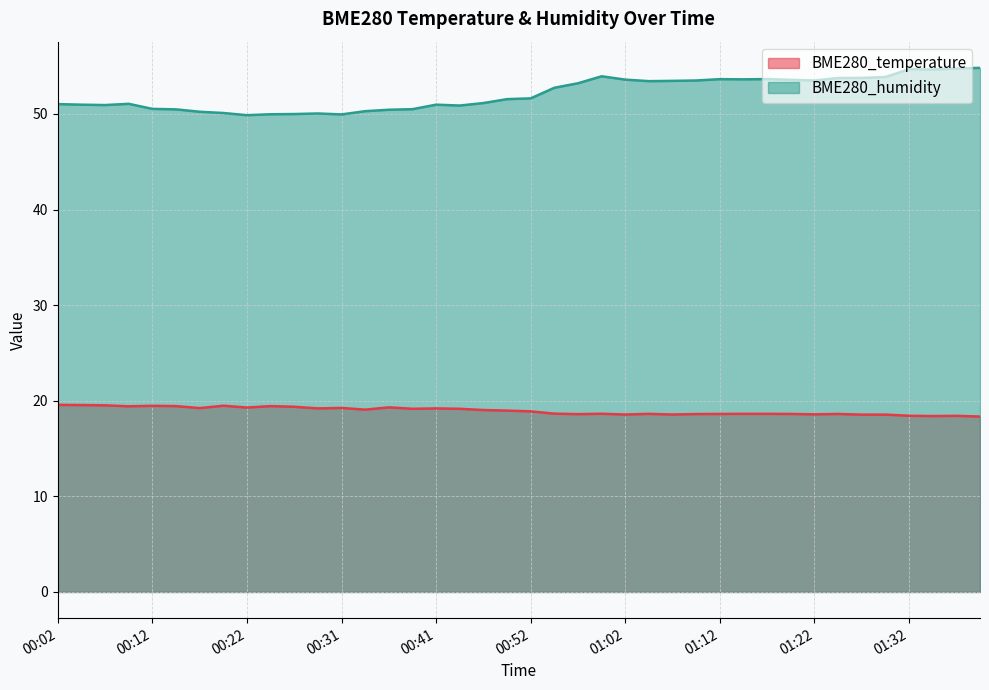

True or false: BME280_temperature and BME280_humidity cross at least once.

False